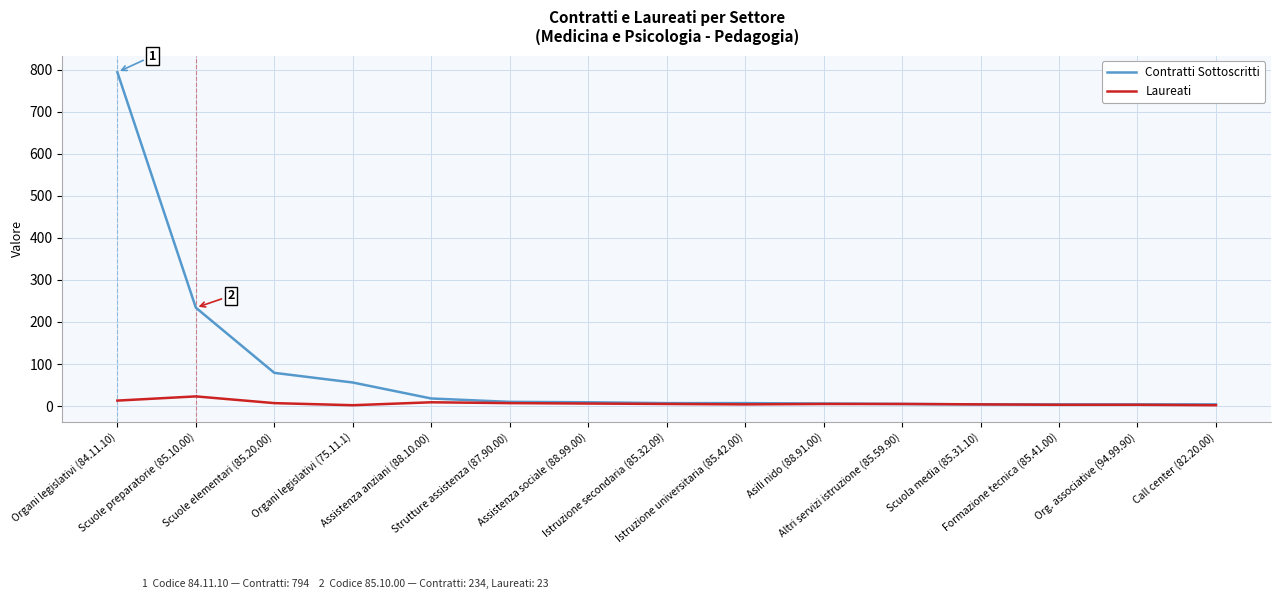

Between Organi legislativi (75.11.1) and Formazione tecnica (85.41.00), which series saw the biggest shift?

Contratti Sottoscritti